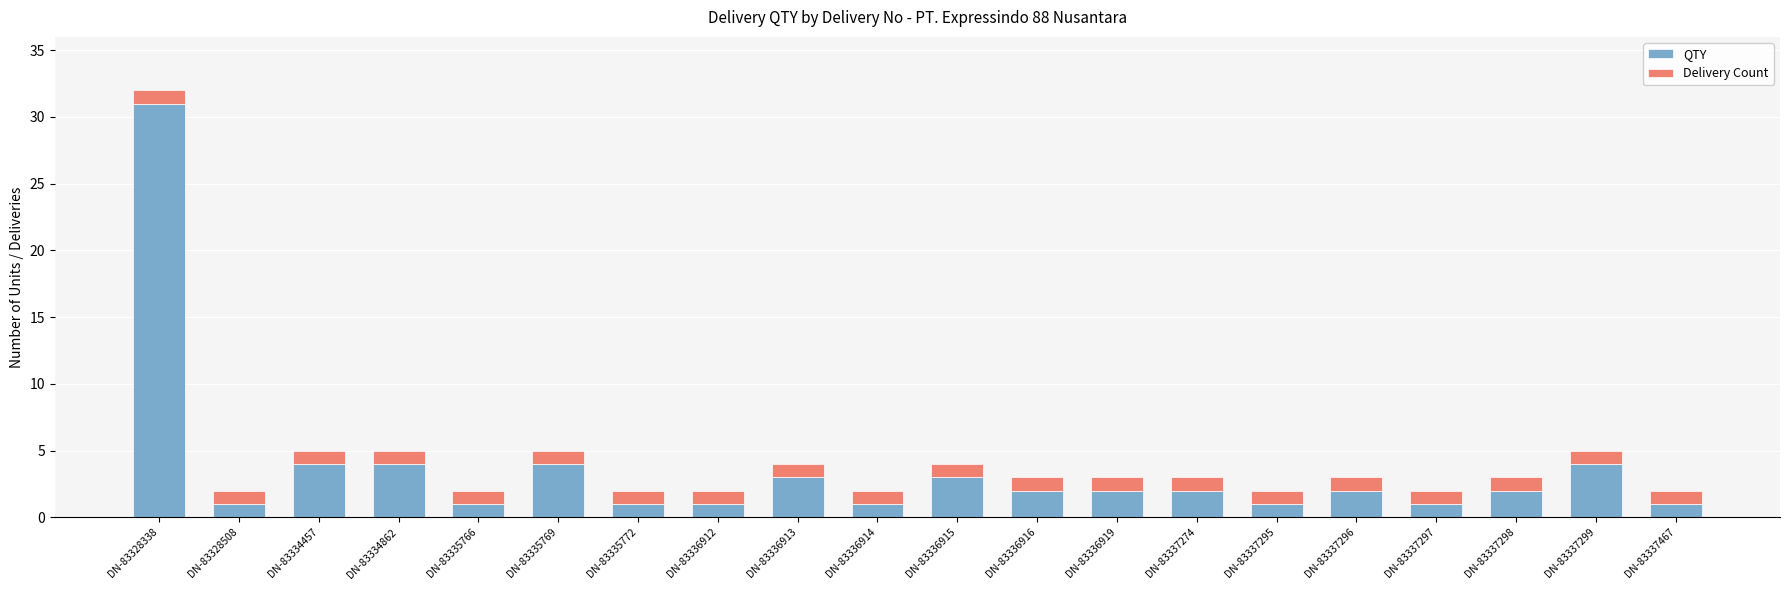

At which category is the sum across all series the highest?

DN-83328338